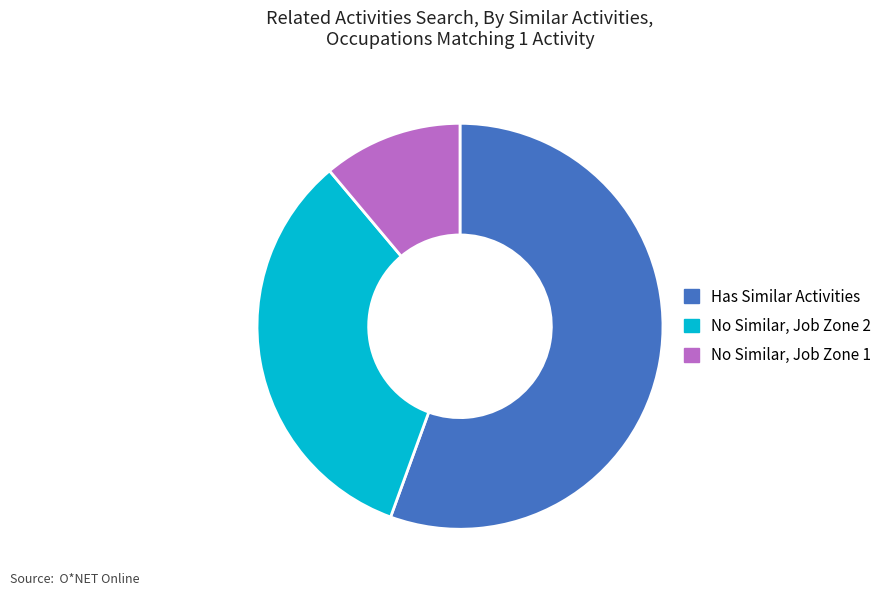

Is there any slice that represents more than half of the pie?

Yes